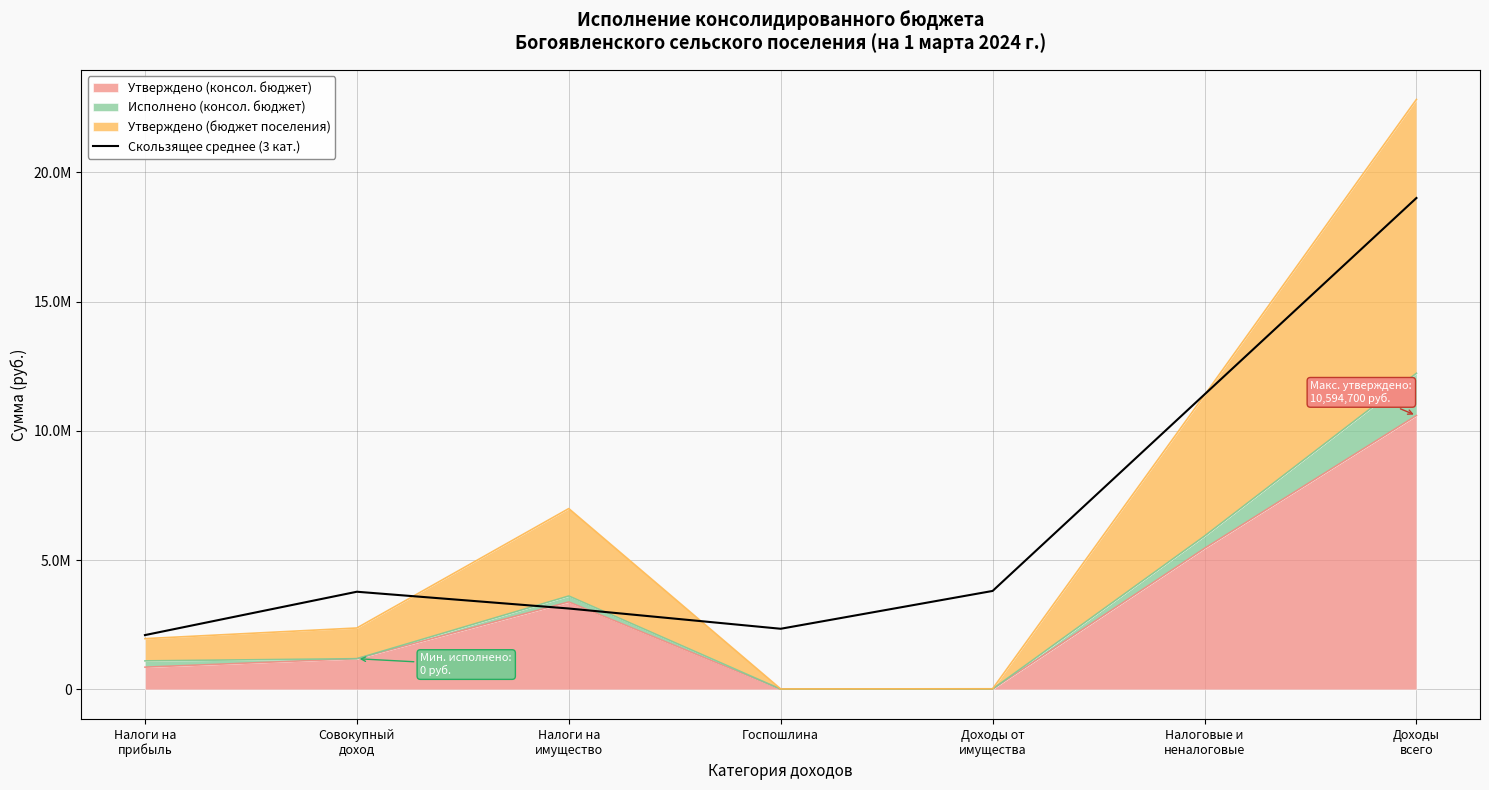

What is the greatest value displayed?

19011939.7